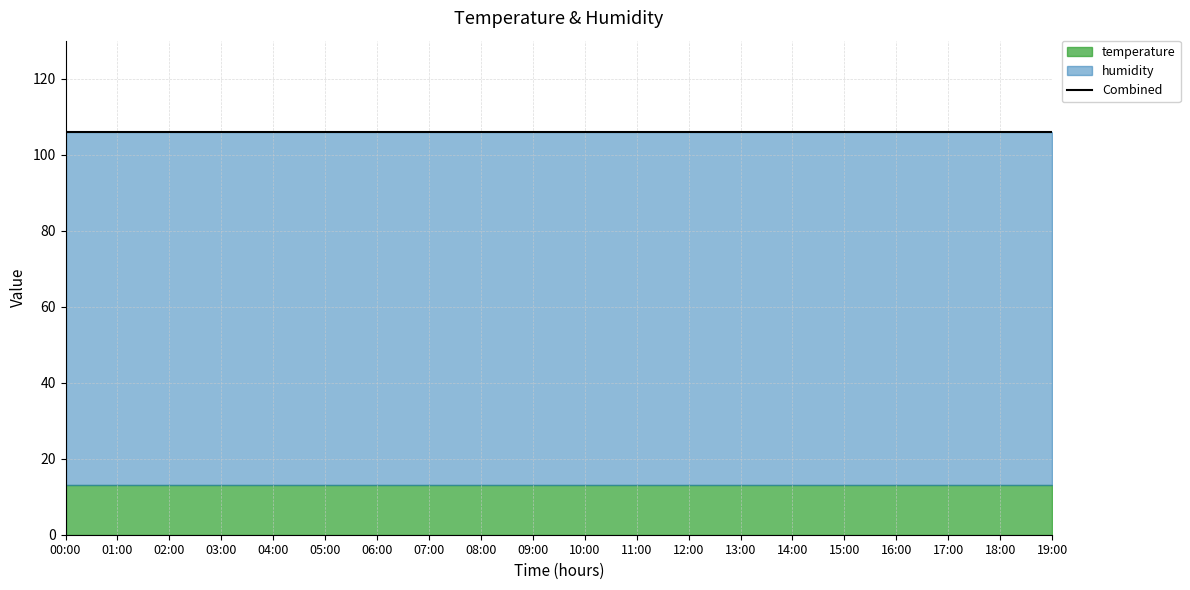

What is the spread (max minus min) of values at 03:00?

80